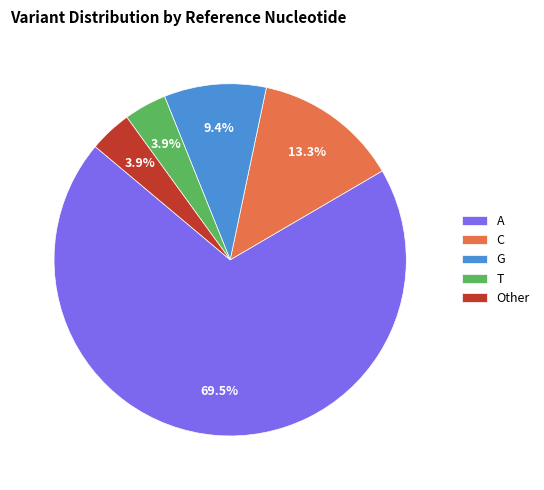

Does any single category account for the majority?

Yes